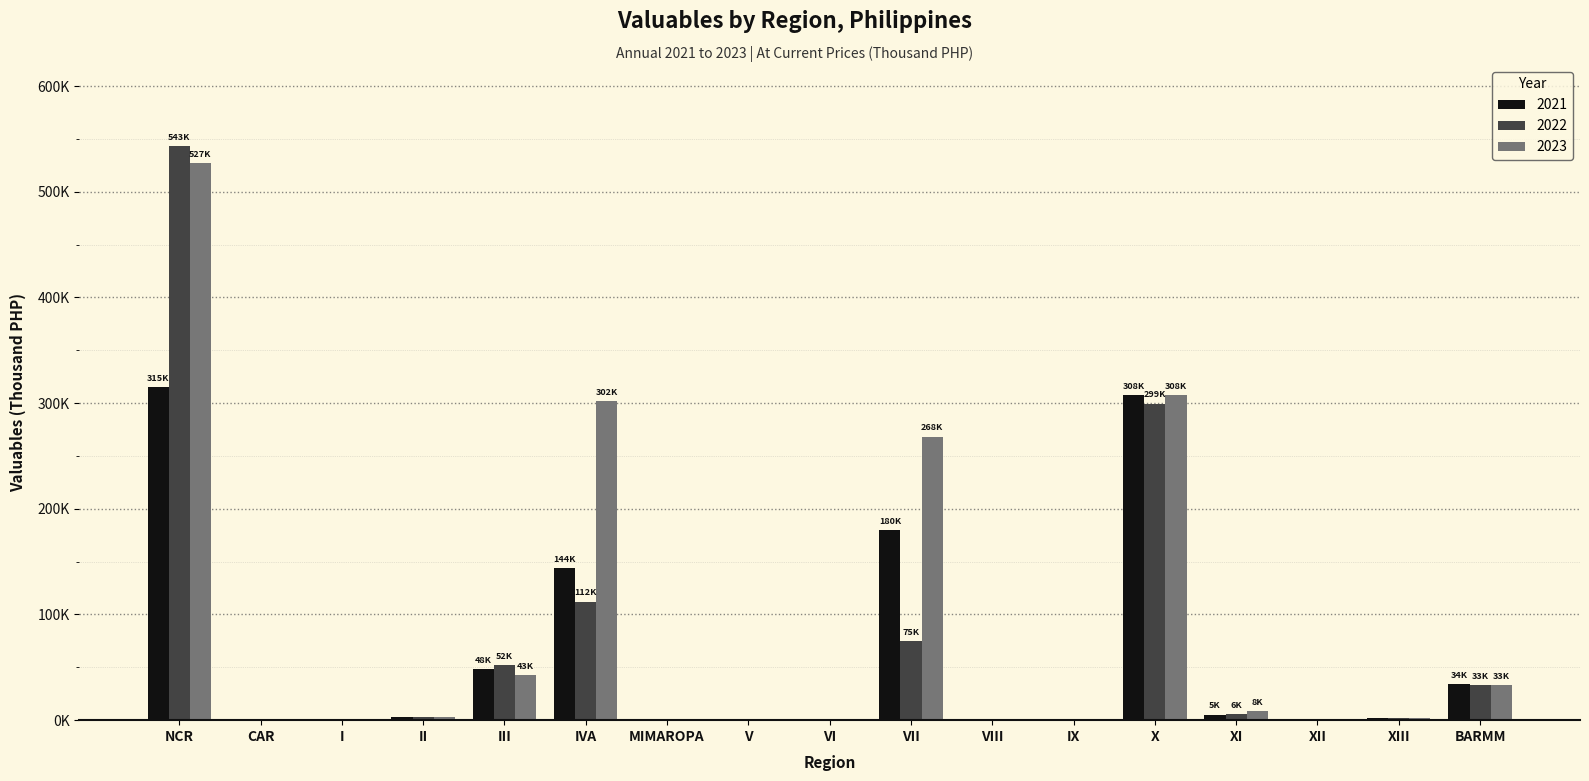

What are all the series names shown in the legend?

2021, 2022, 2023